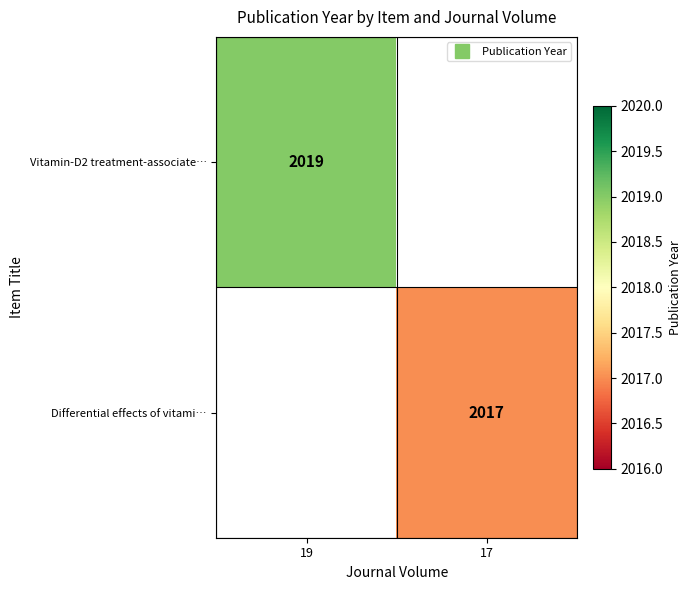

Between 17 and 19, which is larger?

19